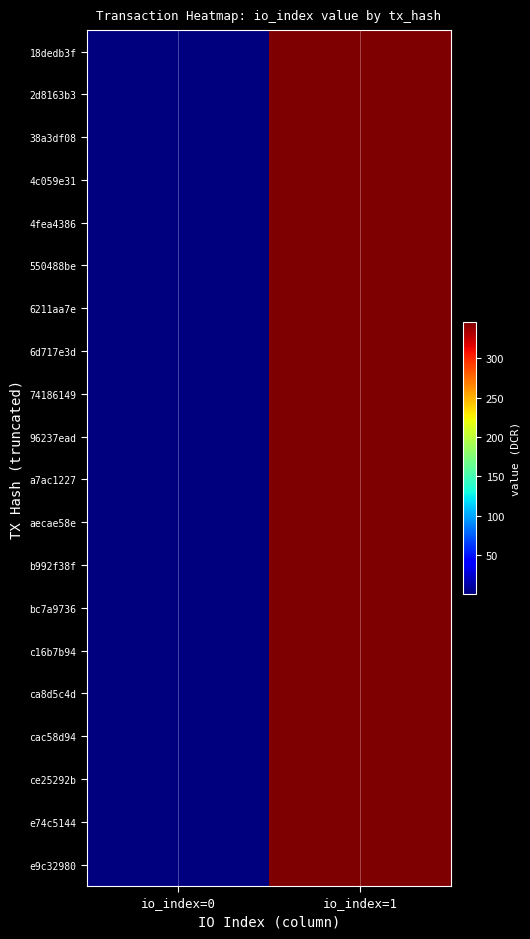

How many distinct data groups are displayed?

20